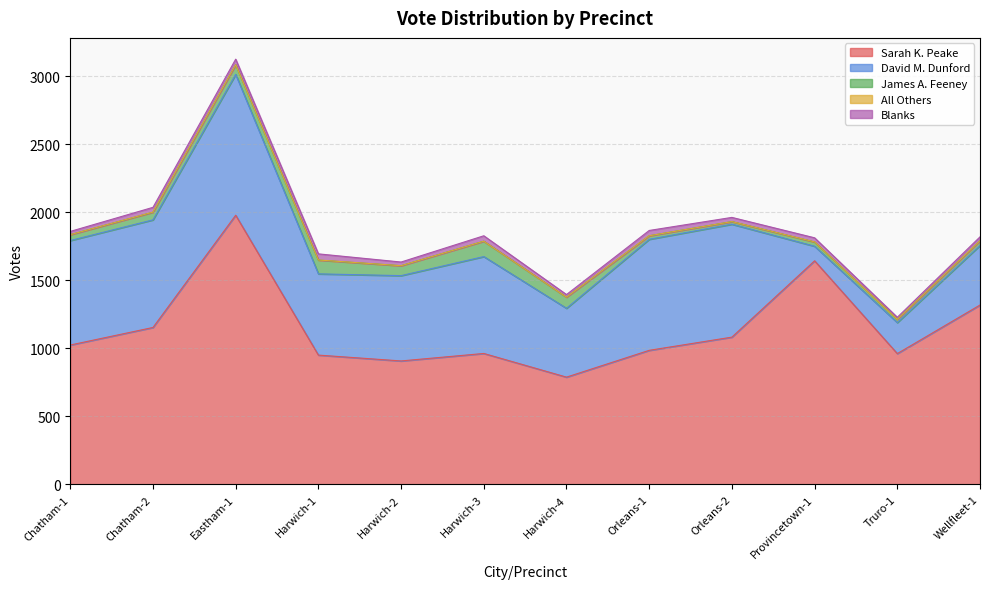

True or false: David M. Dunford has more than 0 interior local peaks.

True